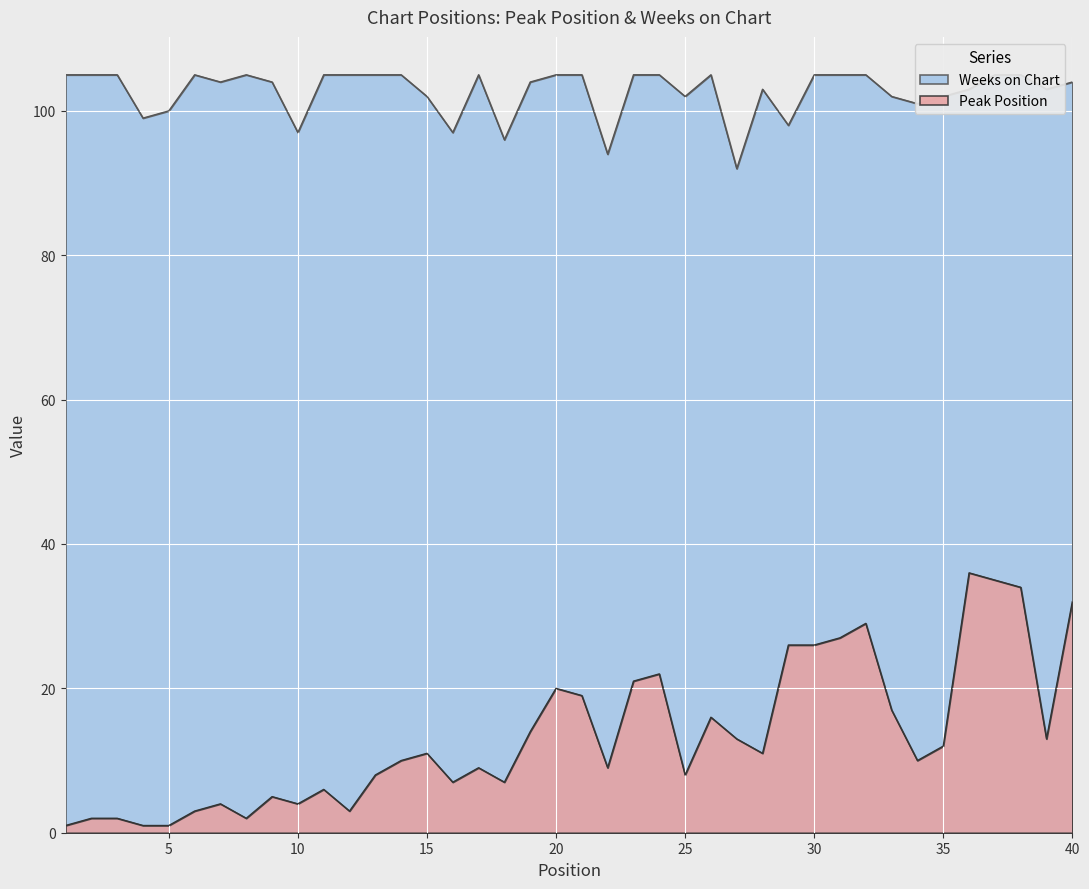

What is the difference between the Peak Position values at 38 and 8?

32